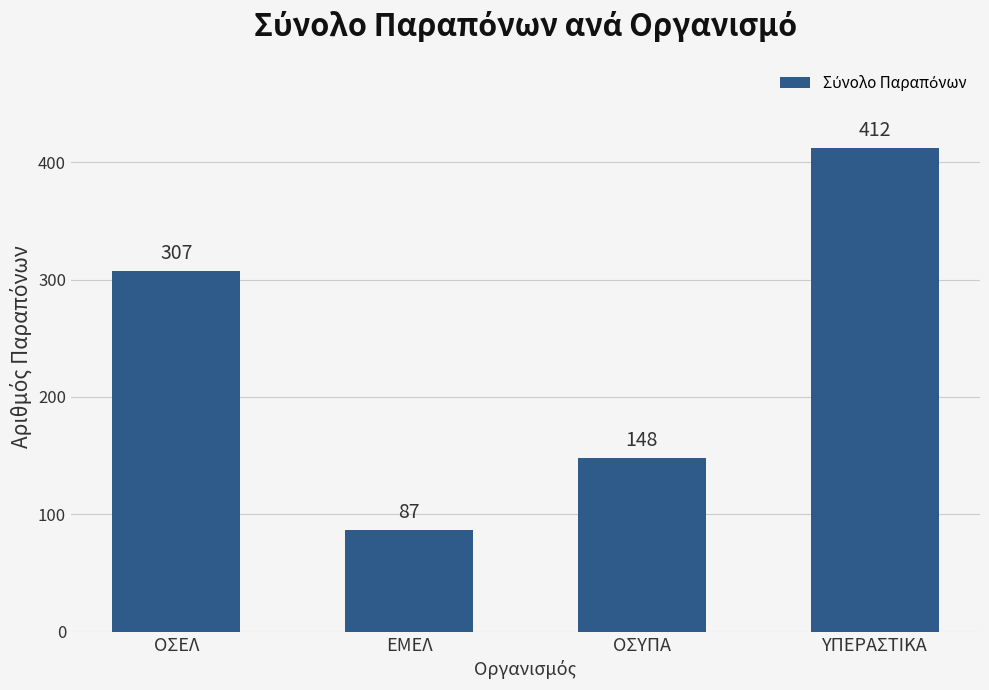

Which category has the lowest value across all series?

ΕΜΕΛ